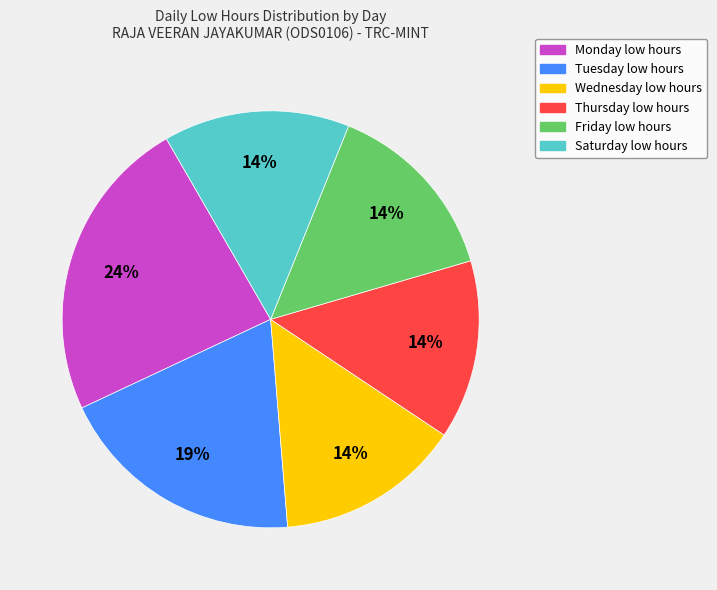

Is there any slice that represents more than half of the pie?

No